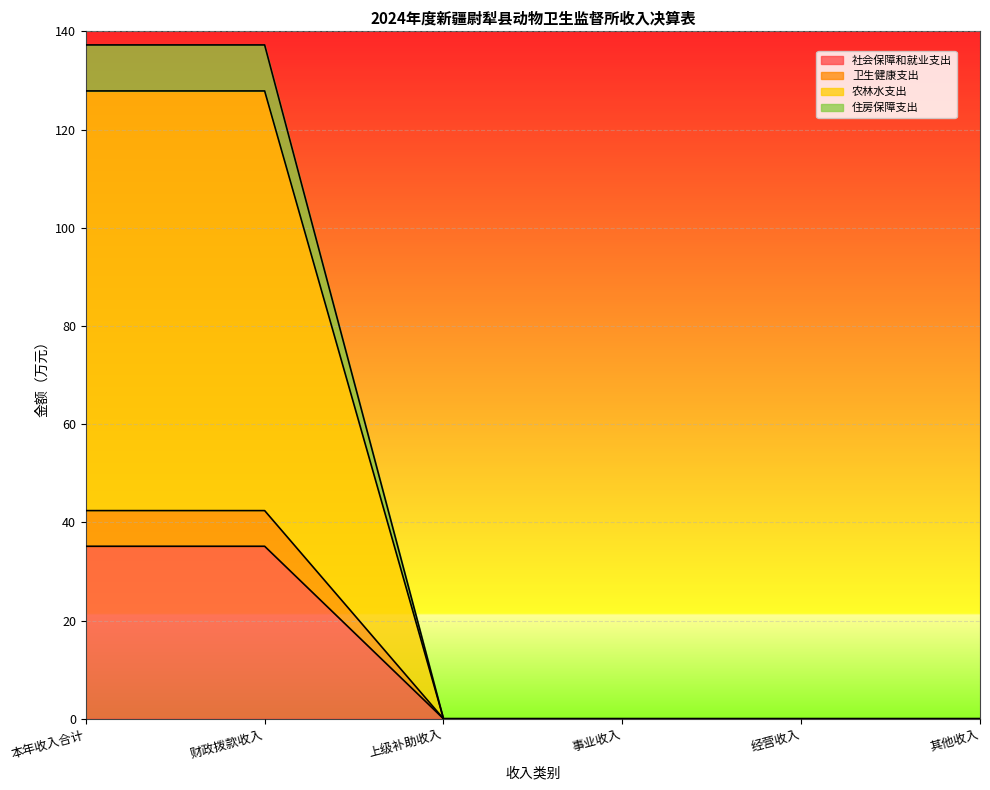

Is it true that 社会保障和就业支出 equals 0.0 at 其他收入?

True